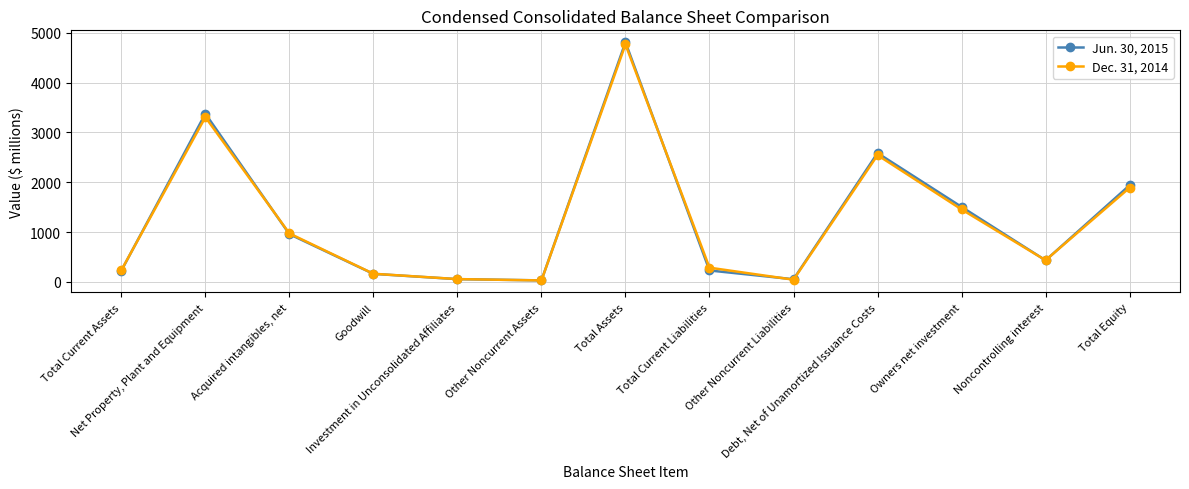

Count the number of data series in this chart.

2